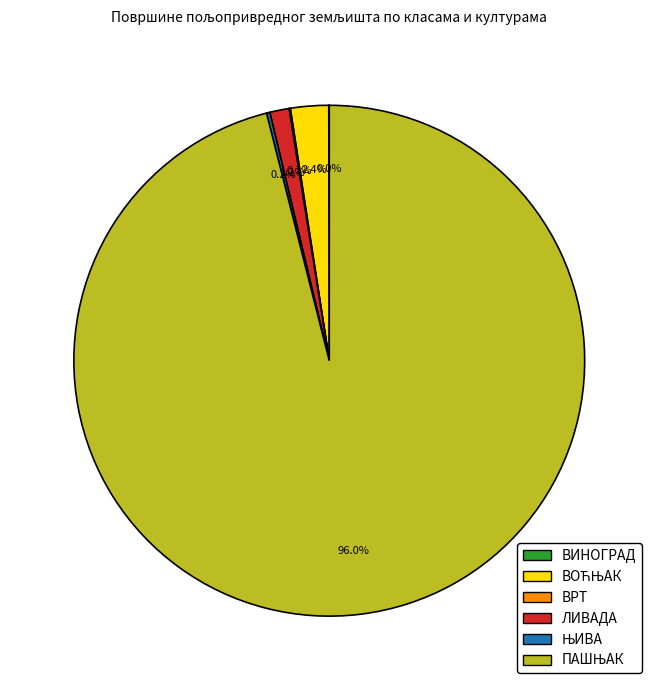

Is there a majority slice in this chart?

Yes